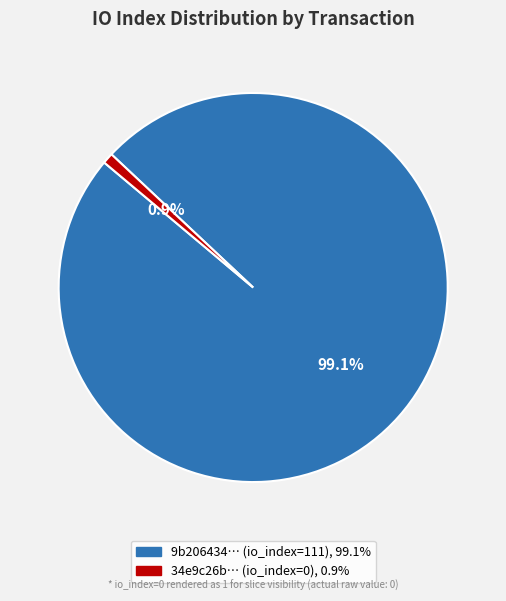

Is there a majority slice in this chart?

Yes